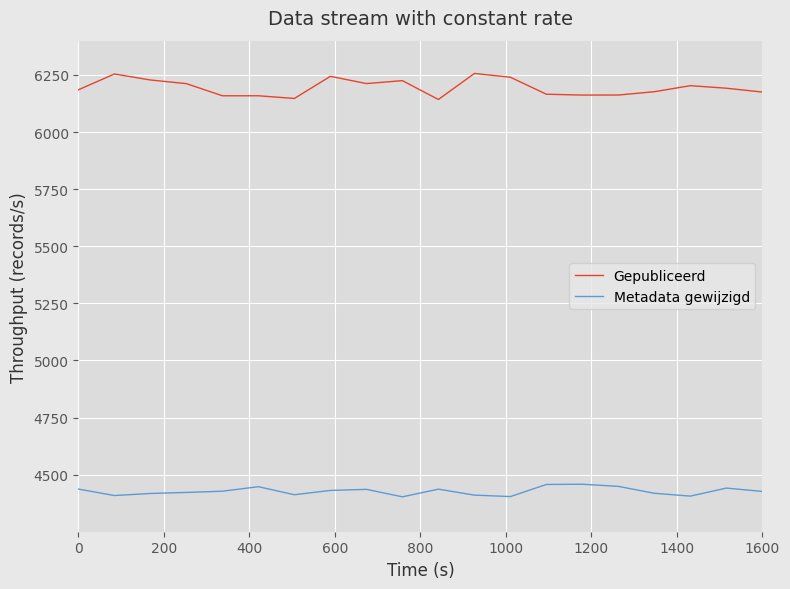

Which series has the widest spread of values?

Gepubliceerd